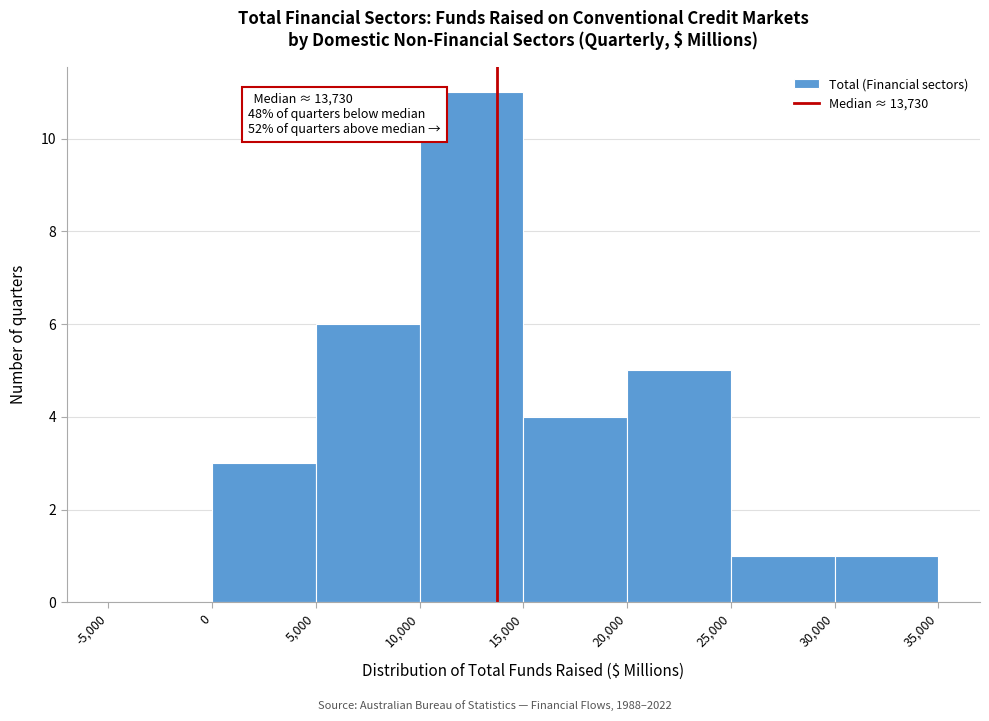

Over which range of the x-axis is the bar tallest?

10,000 to 15,000